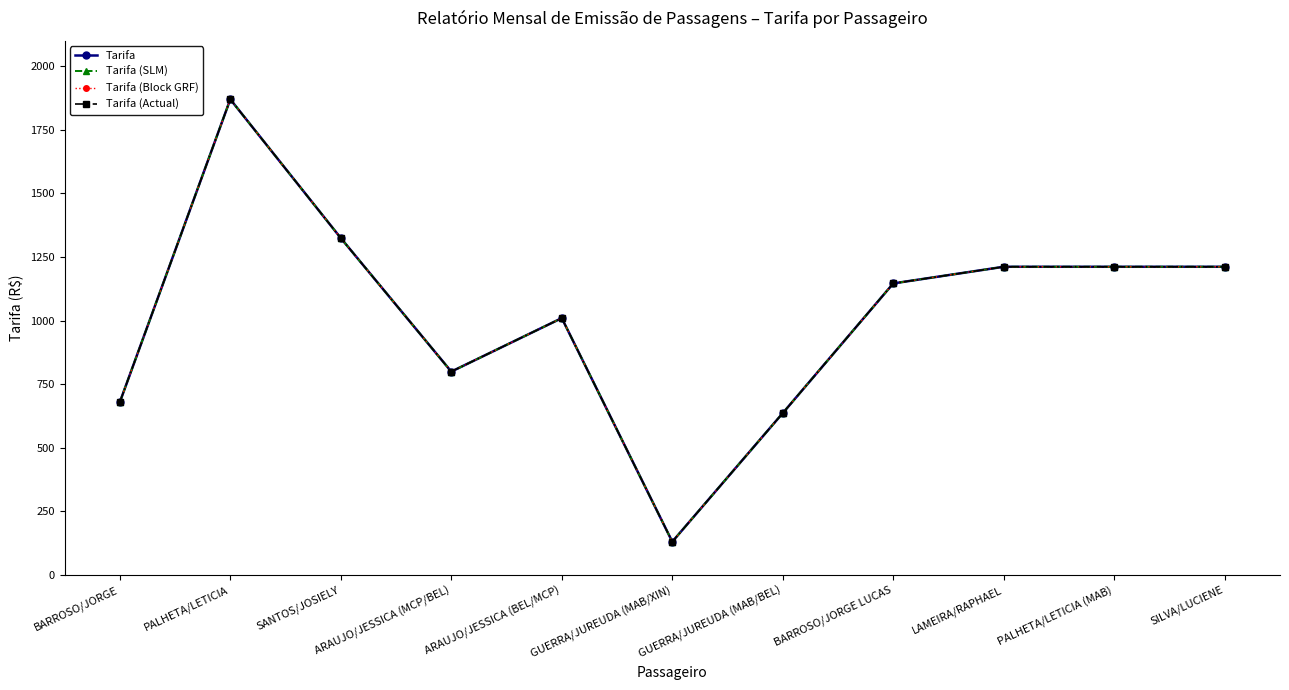

What is the average value of the Tarifa series?

1020.8